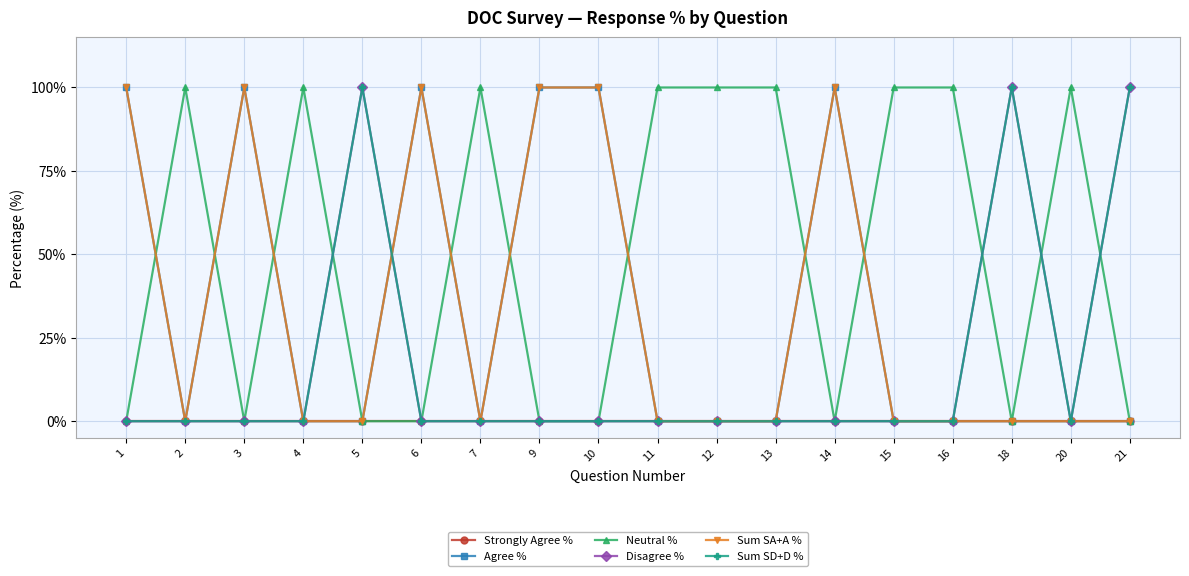

What is the maximum value shown in the chart?

100